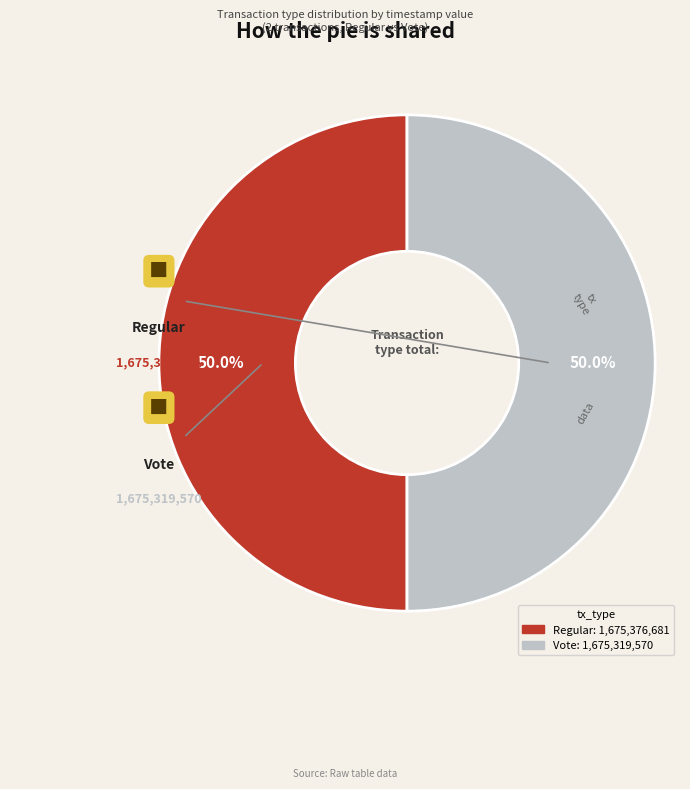

Is it true that Vote is 64% of the pie?

False